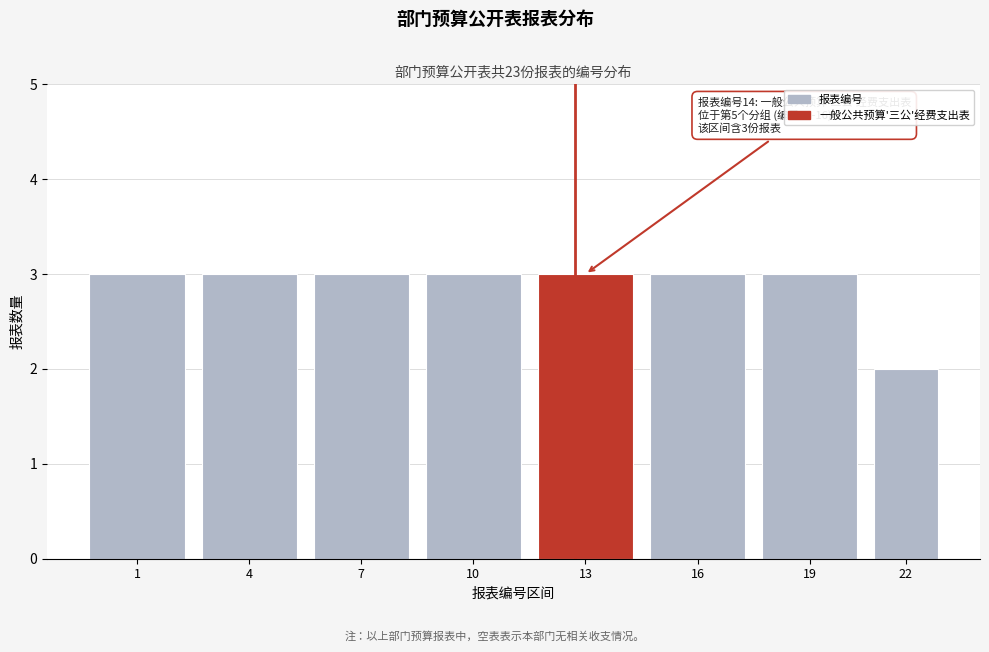

Reading left to right, list all the values displayed in this chart.

1=3	4=3	7=3	10=3	13=3	16=3	19=3	22=2